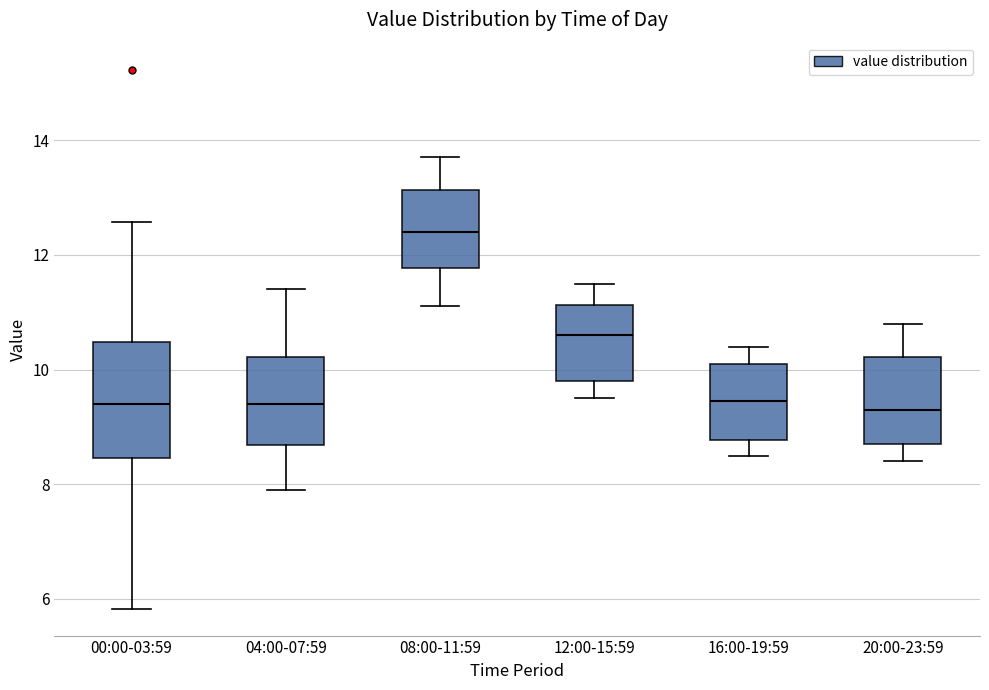

Reading left to right, read every box against the y-axis: the position of its median line, the range the box covers, and the ends of its whiskers. The values are not printed on the chart, so give them approximately, as read against the axis.

00:00-03:59: median 9.4, box 8.4 to 10.4, whiskers 5.8 to 12.6
04:00-07:59: median 9.4, box 8.6 to 10.2, whiskers 8.0 to 11.4
08:00-11:59: median 12.4, box 11.8 to 13.2, whiskers 11.2 to 13.8
12:00-15:59: median 10.6, box 9.8 to 11.2, whiskers 9.6 to 11.6
16:00-19:59: median 9.4, box 8.8 to 10.2, whiskers 8.6 to 10.4
20:00-23:59: median 9.4, box 8.8 to 10.2, whiskers 8.4 to 10.8